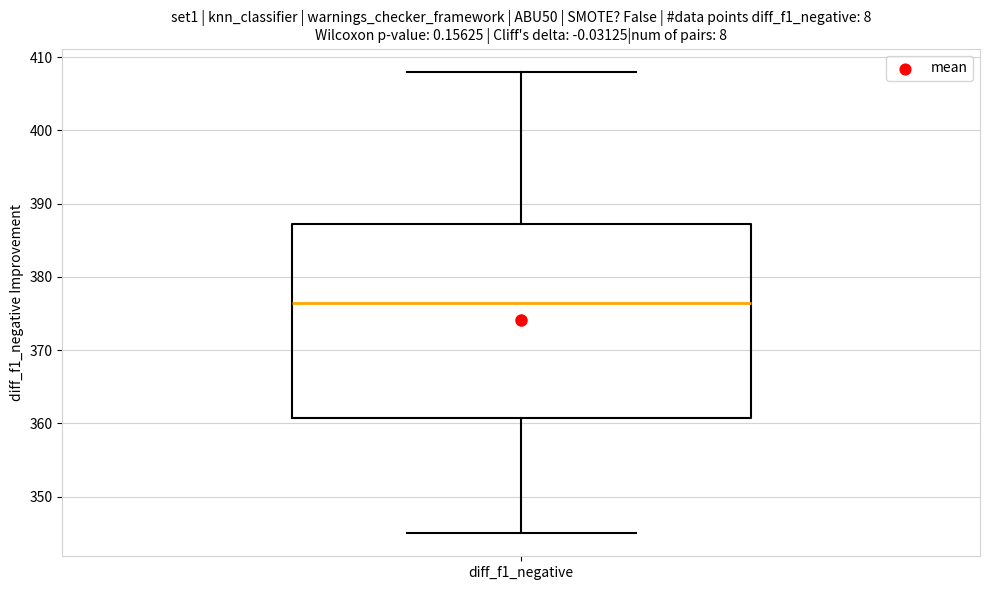

Where does the lower whisker of the box for diff_f1_negative end on the y-axis? The values are not printed on the chart, so give them approximately, as read against the axis.

345